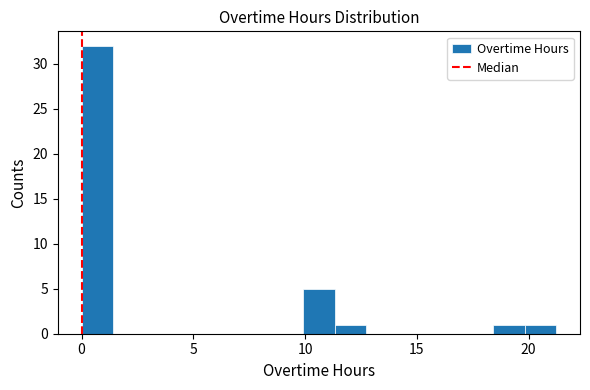

Read against the x-axis, roughly where is the centre of the tallest bar?

0.5